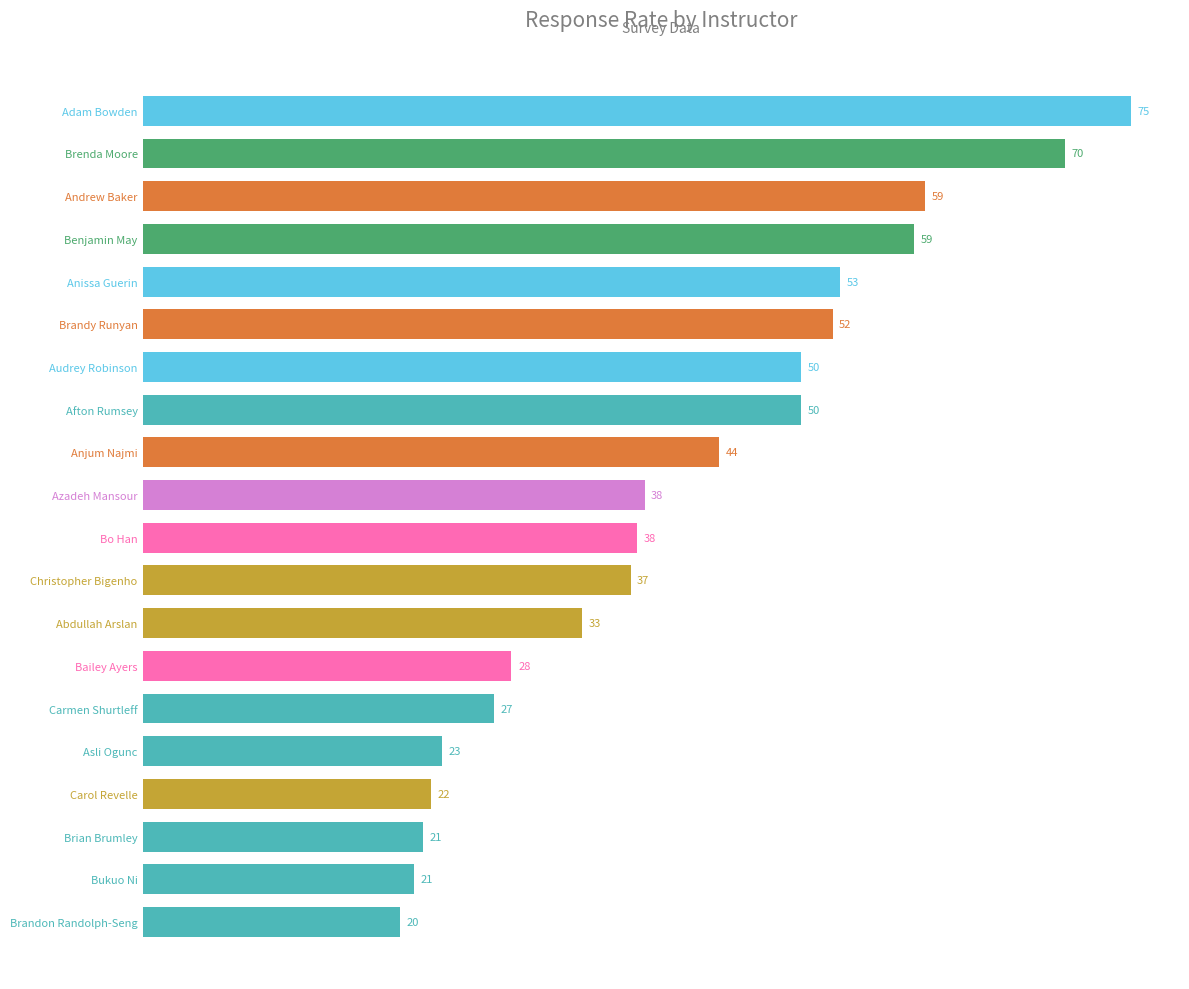

Between Bukuo Ni and Benjamin May, which is larger?

Benjamin May